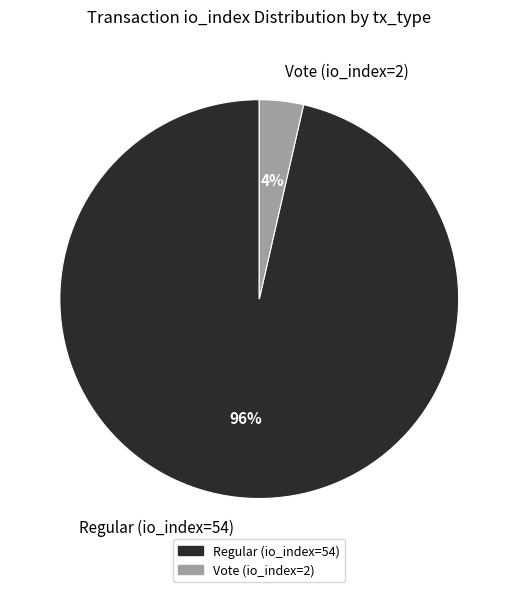

Rank the categories by value from highest to lowest.

Regular (io_index=54), Vote (io_index=2)